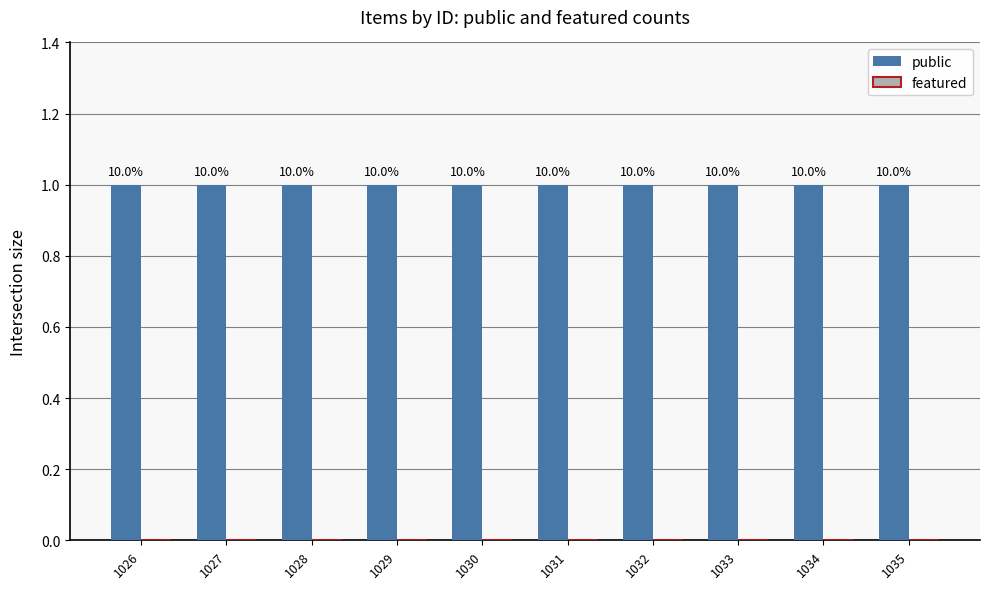

Rank the series by their average value, from highest to lowest.

public, featured